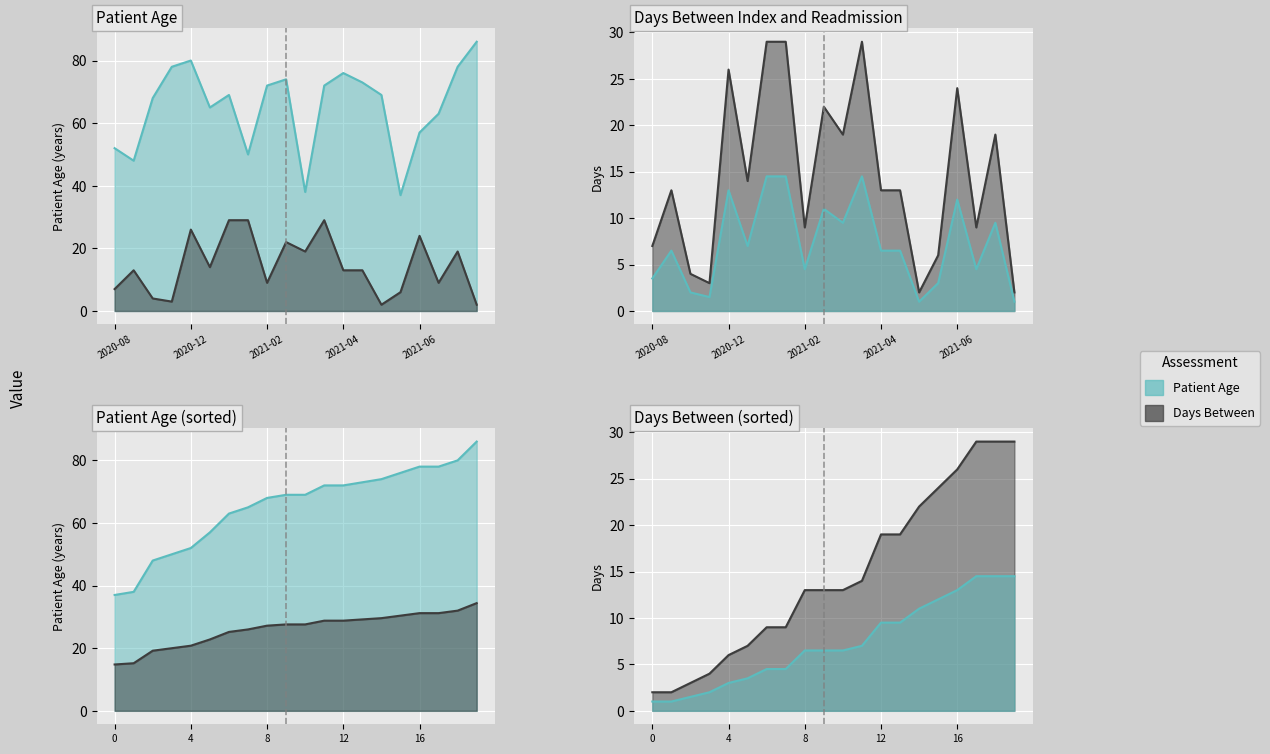

True or false: patient_age and days_between cross at least once.

False